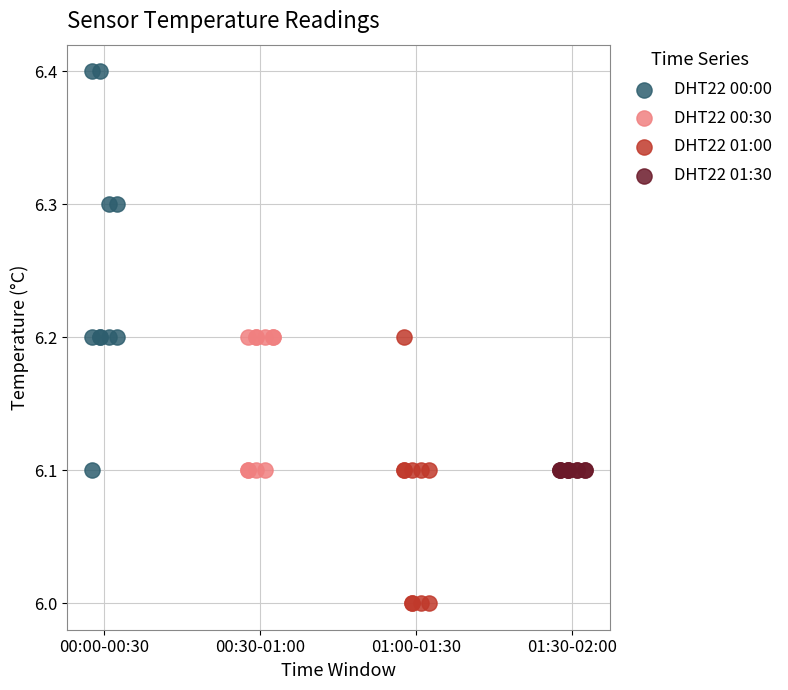

Which series reaches the maximum Y coordinate?

DHT22 00:00